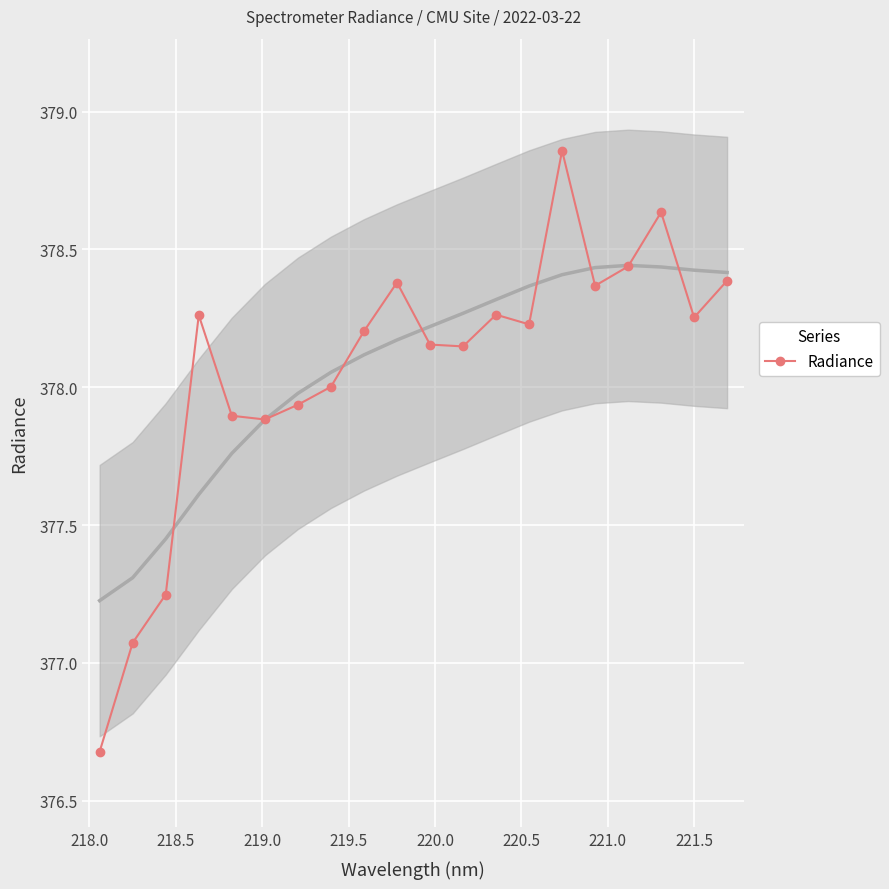

True or false: Radiance has more than 1 points higher than both neighbors.

True